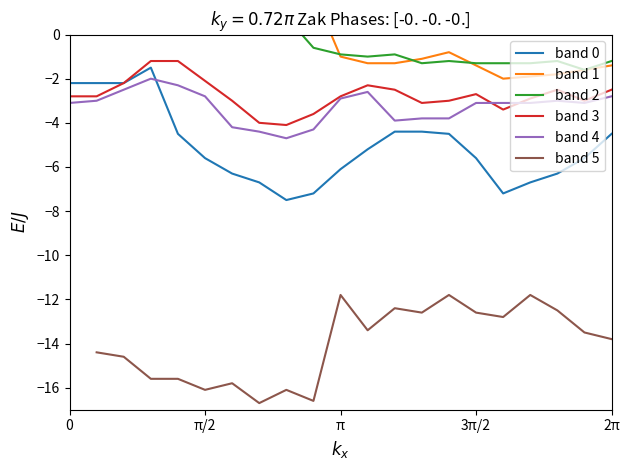

What position from the left is 0?

1